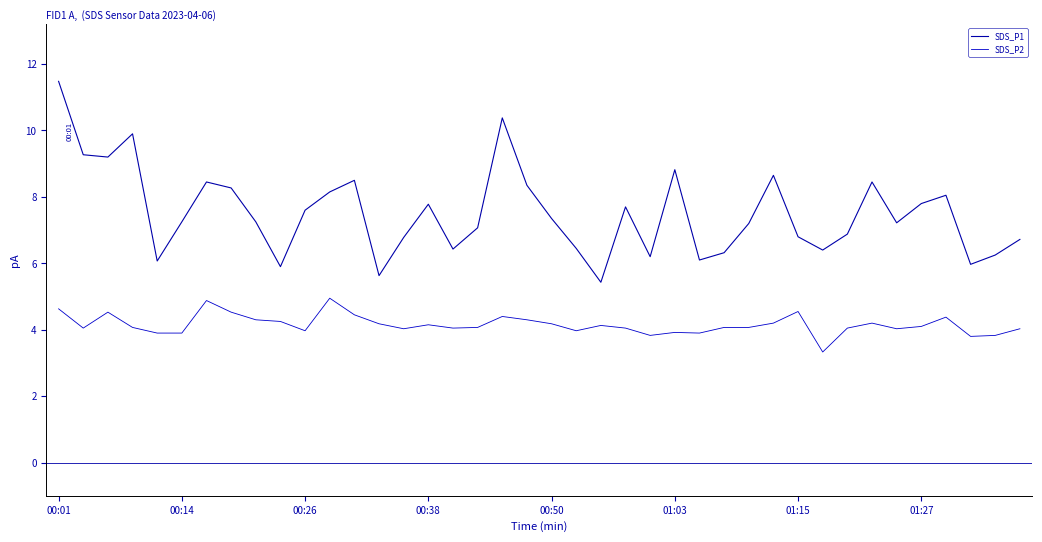

Rank the series by their average value, from lowest to highest.

SDS_P2, SDS_P1